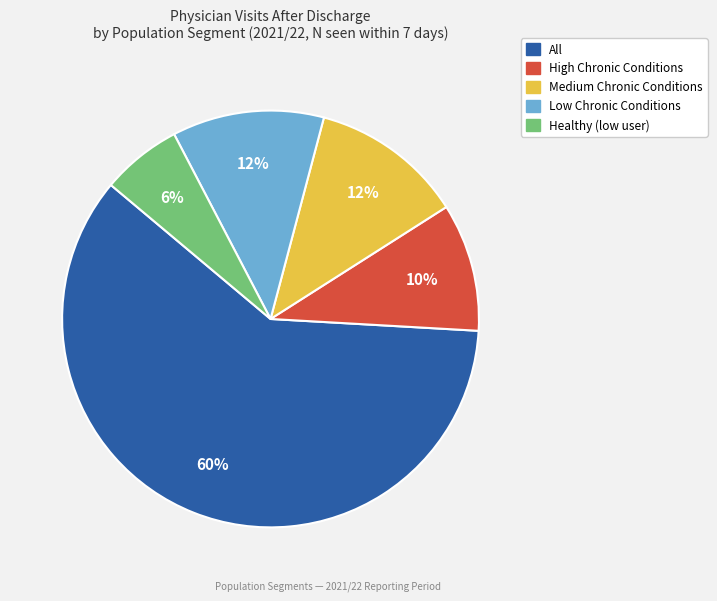

Do High Chronic Conditions and Low Chronic Conditions together represent more than half of the pie?

No